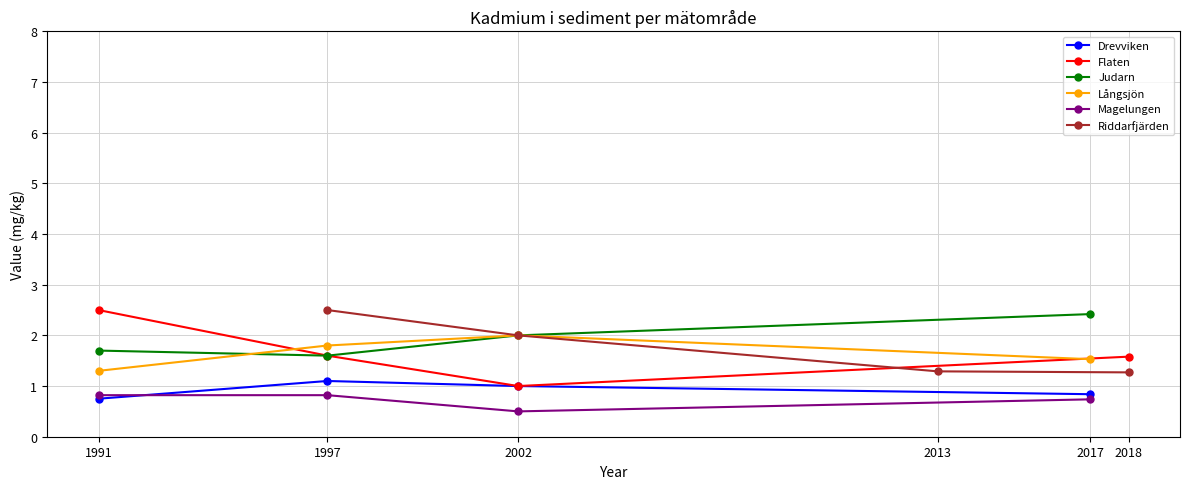

What is the value of the Riddarfjärden point at the 2nd from the left?

2.0